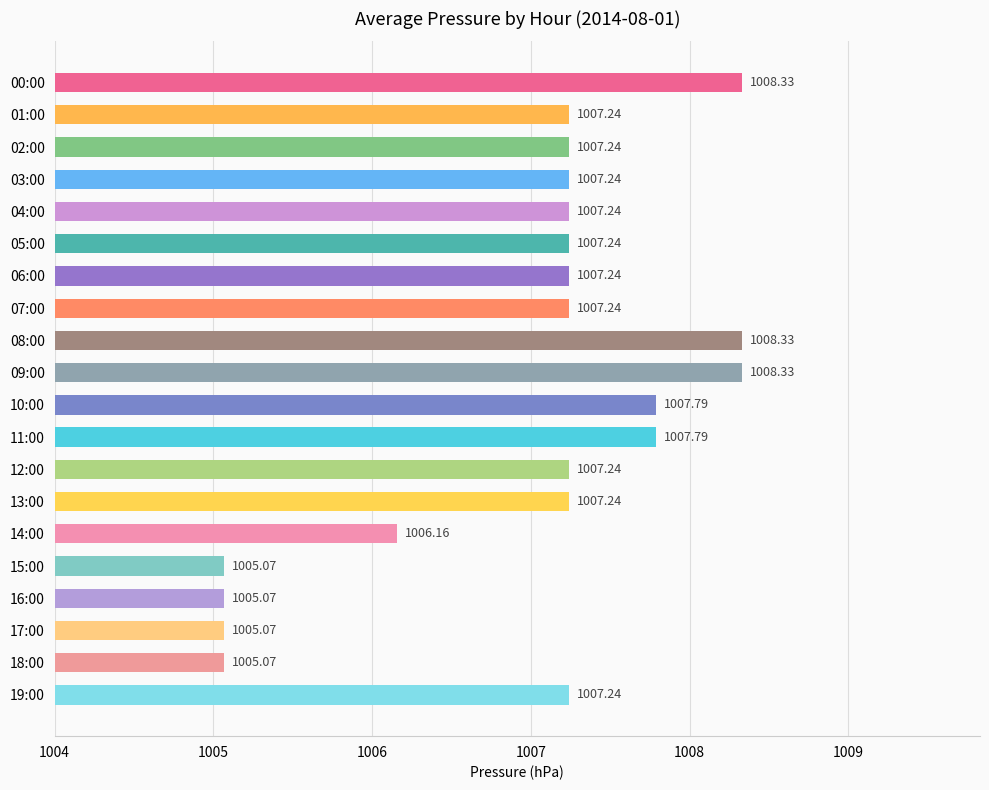

What is the sum of the values at 05:00 and 14:00?

2013.4